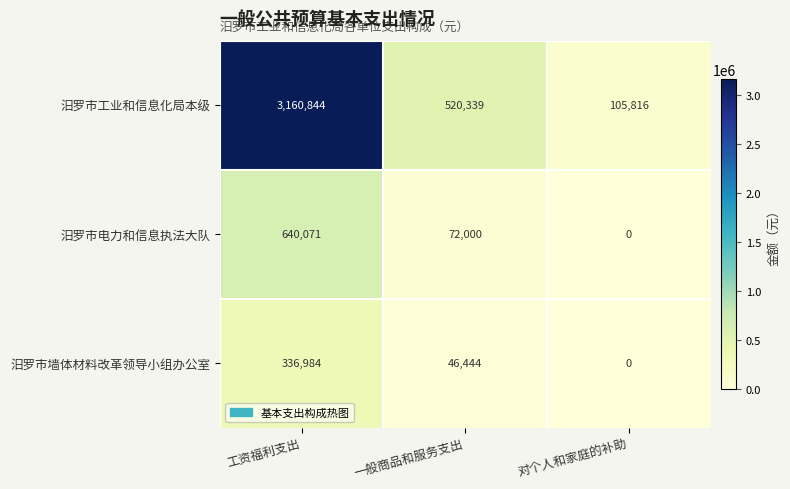

Reading left to right, list all the values displayed in this chart.

汨罗市工业和信息化局本级: 3160844	520339	105816
汨罗市电力和信息执法大队: 640071	72000	0
汨罗市墙体材料改革领导小组办公室: 336984	46444	0